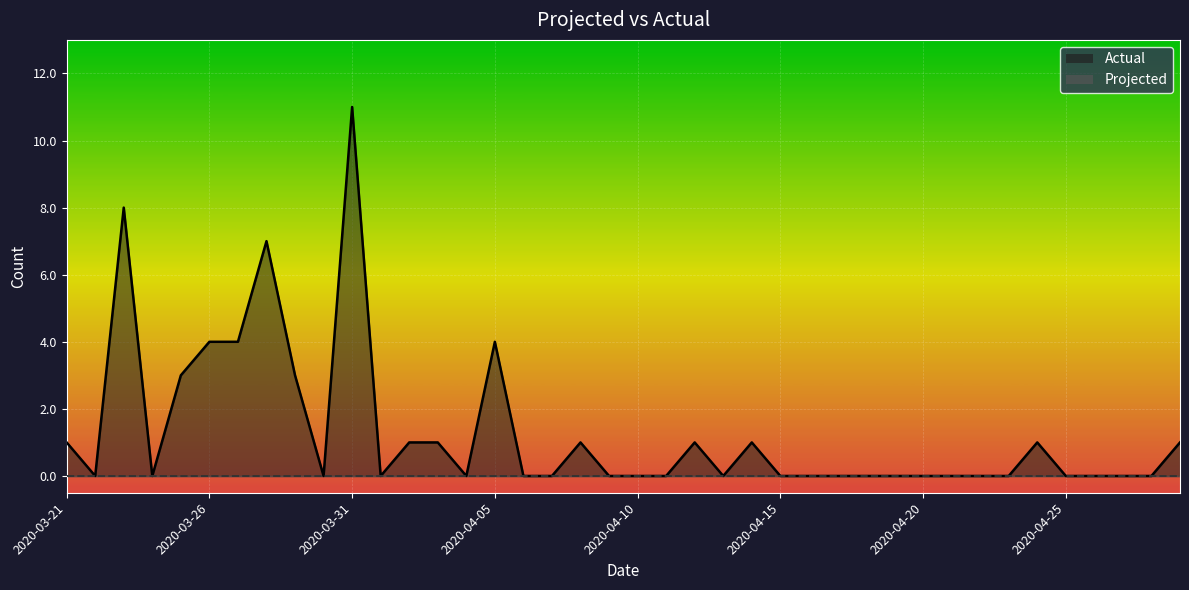

How many lines are shown in the chart?

1